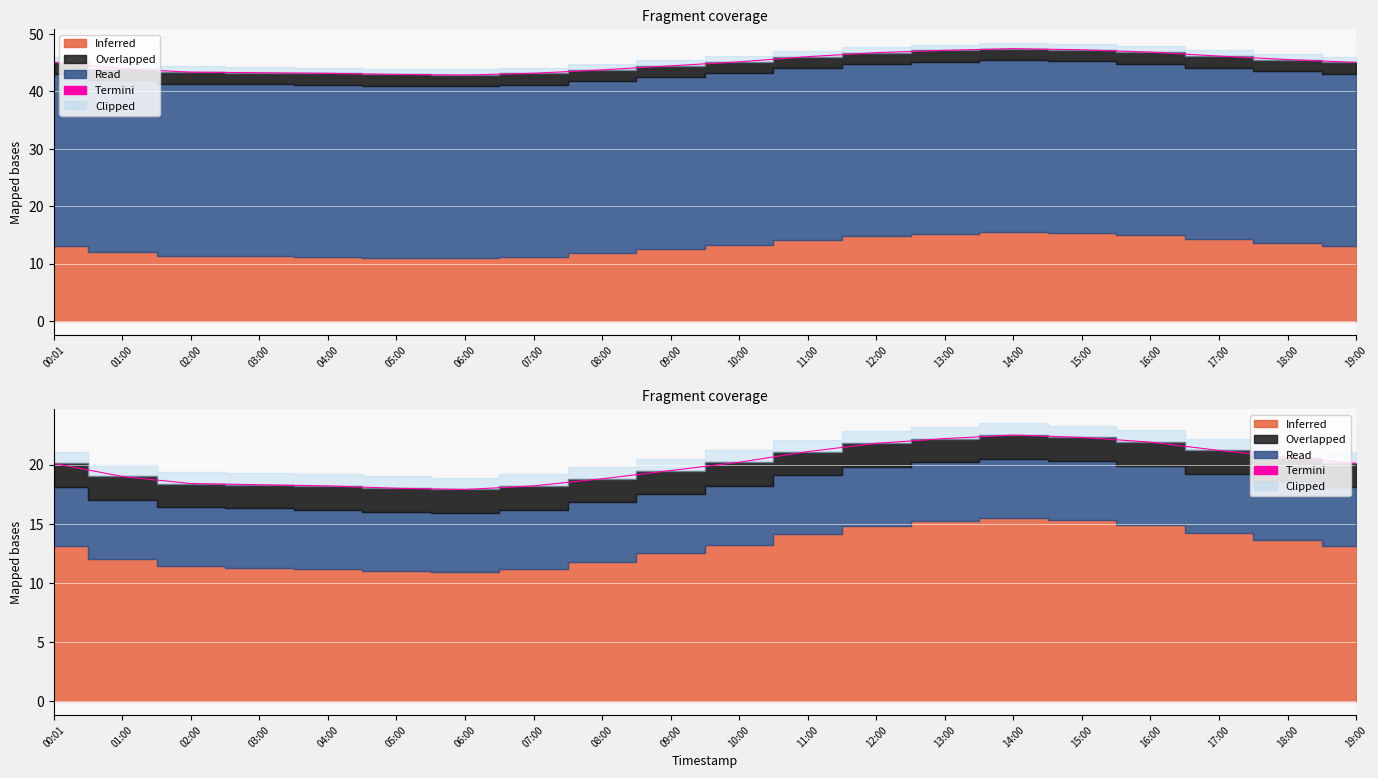

Approximately how many times larger is the value at 02:00 compared to 01:00?

1.0